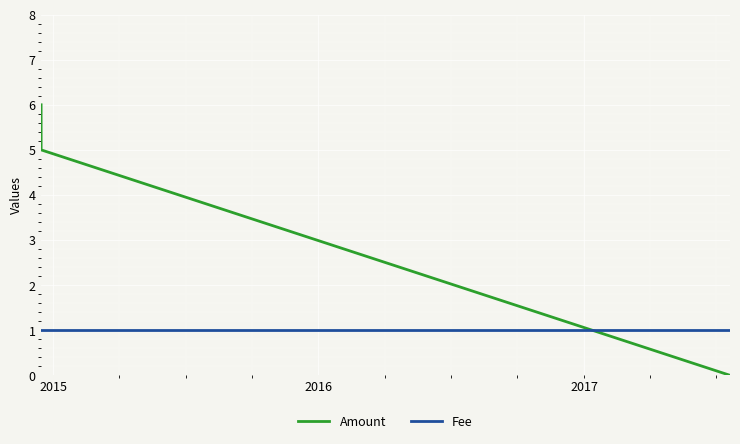

What is the greatest value displayed?

6